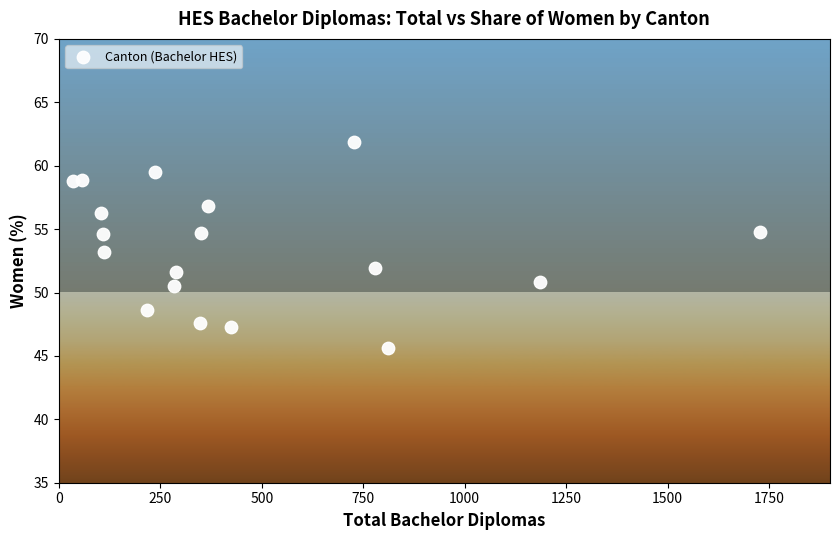

What is the range of Y values (max minus min)?

16.3